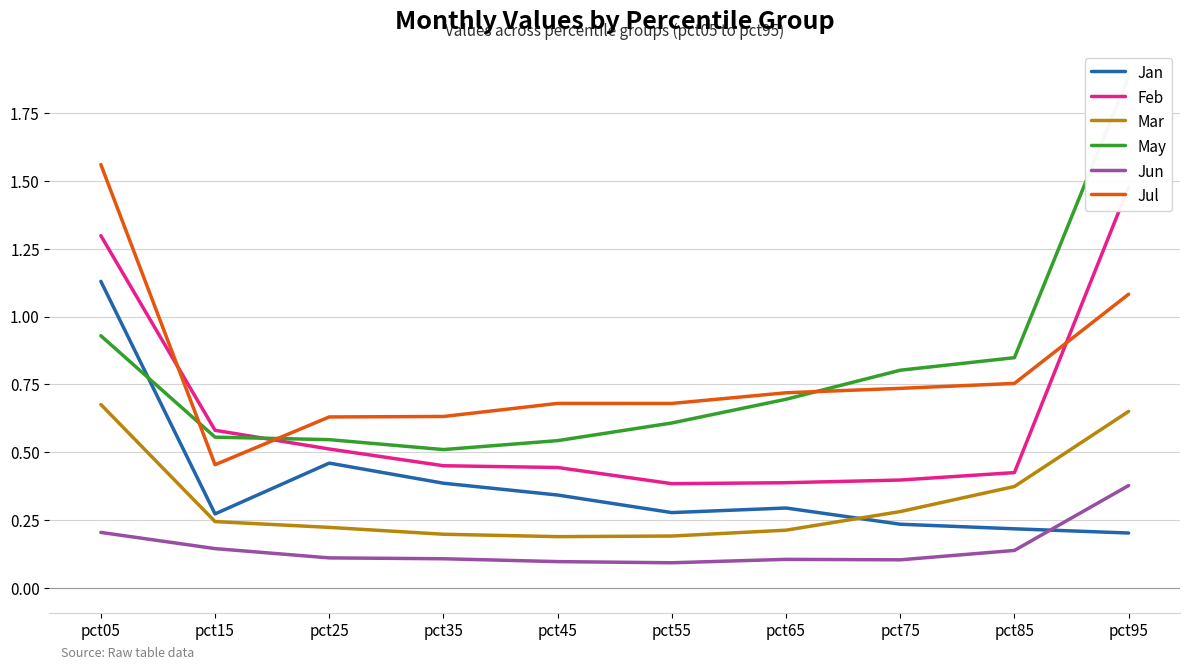

How many lines are shown in the chart?

6